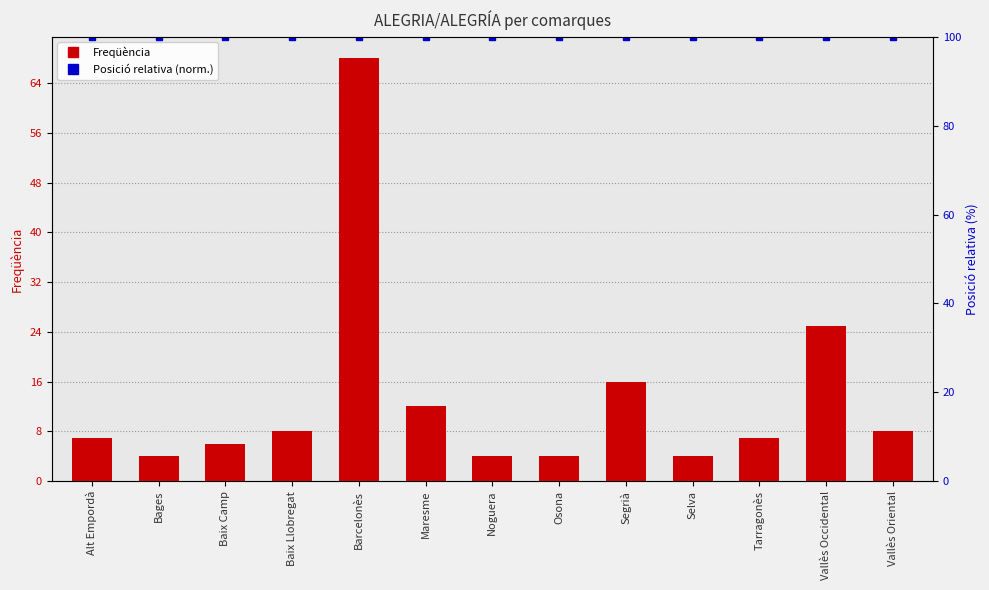

List the series in order of their overall mean, lowest first.

Freqüència, Posició relativa (norm.)